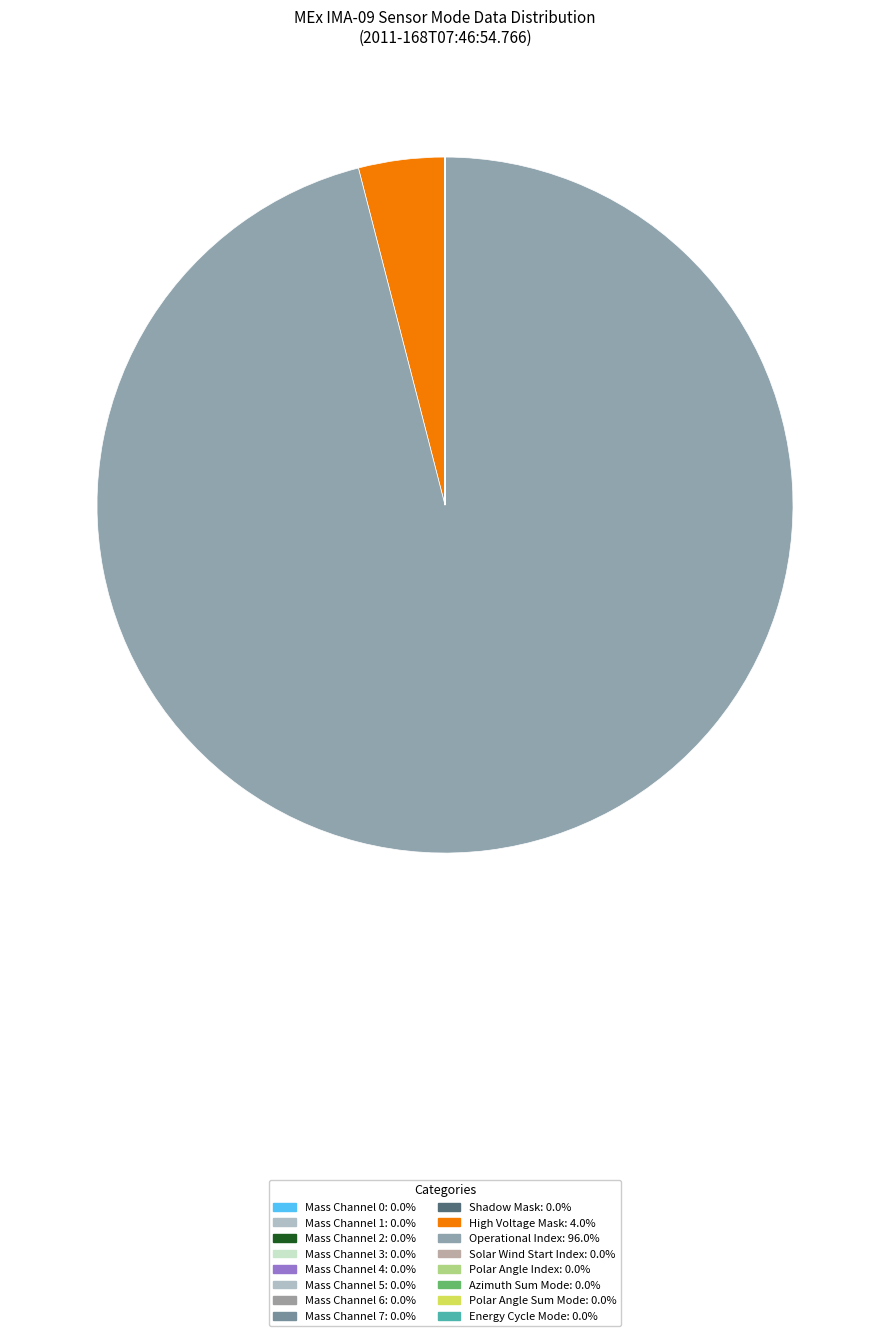

The Operational Index slice represents 84% of the pie. True or false?

False